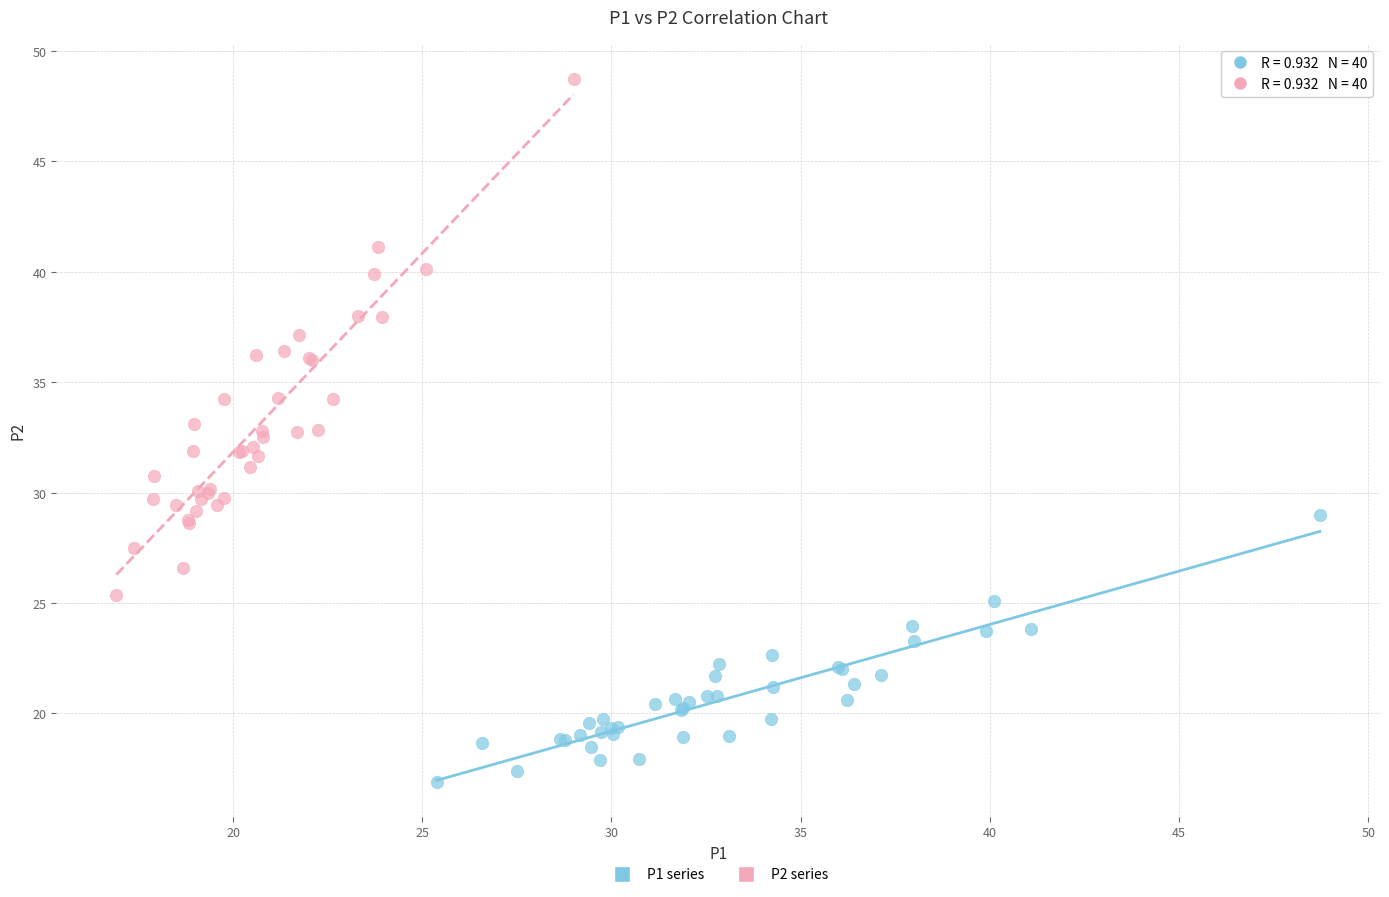

Which series contains the highest Y value?

P2 series